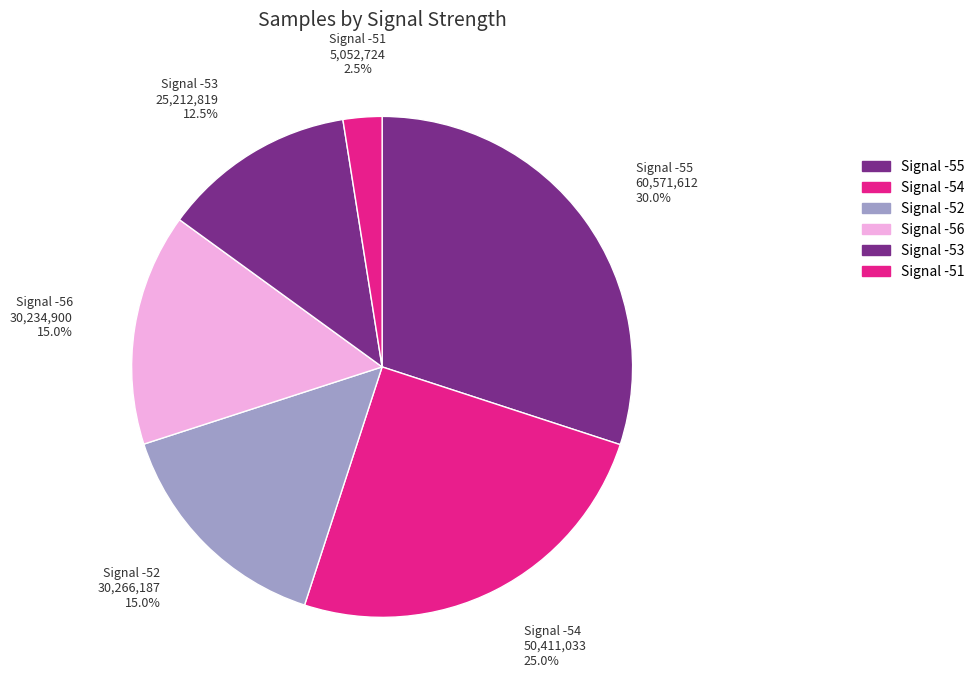

How many segments does this pie chart have?

6